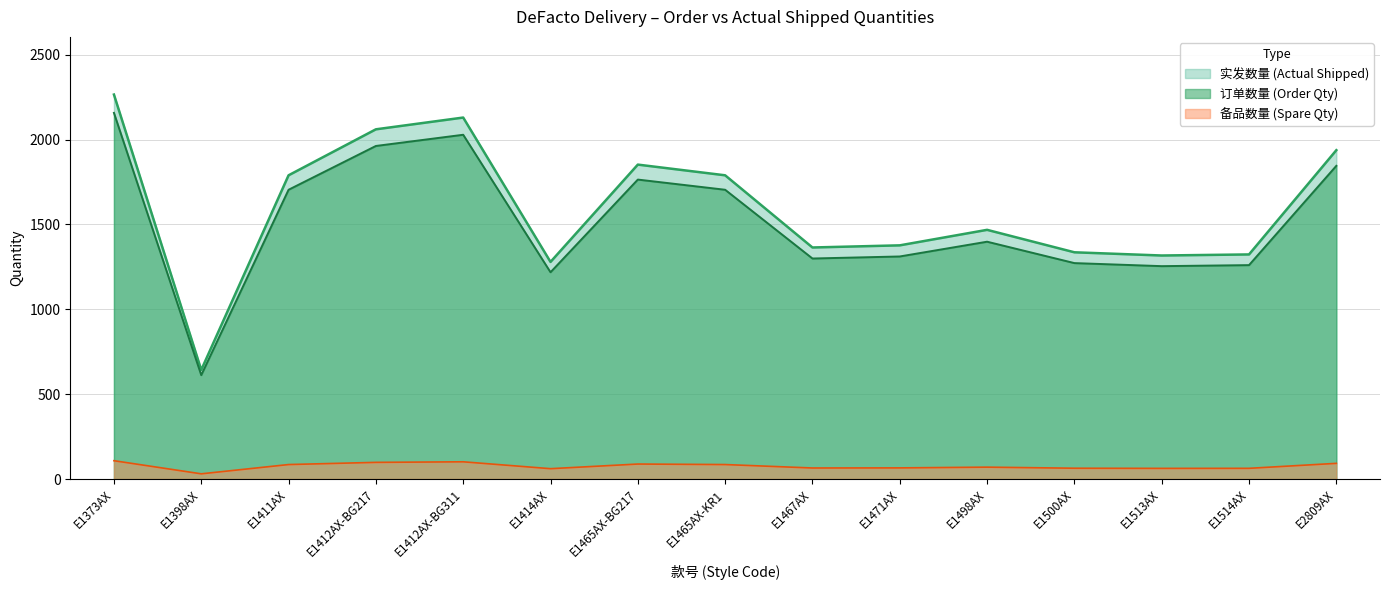

List the series in order of their peak value, lowest first.

备品数量 (Spare Qty), 订单数量 (Order Qty), 实发数量 (Actual Shipped)